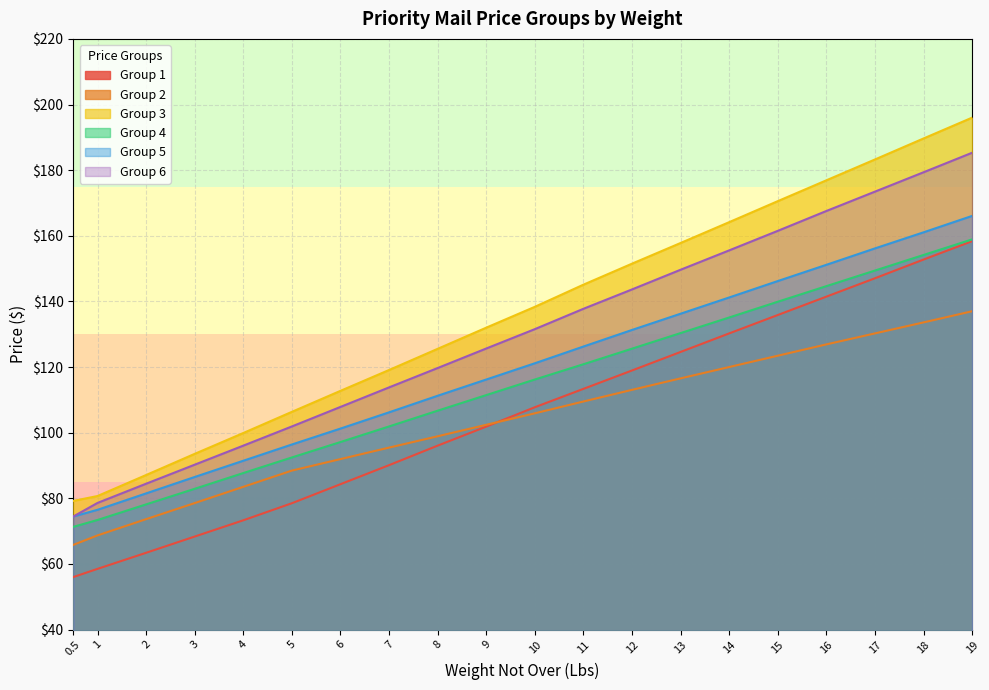

True or false: Group 4 and Group 3 intersect in this chart.

False